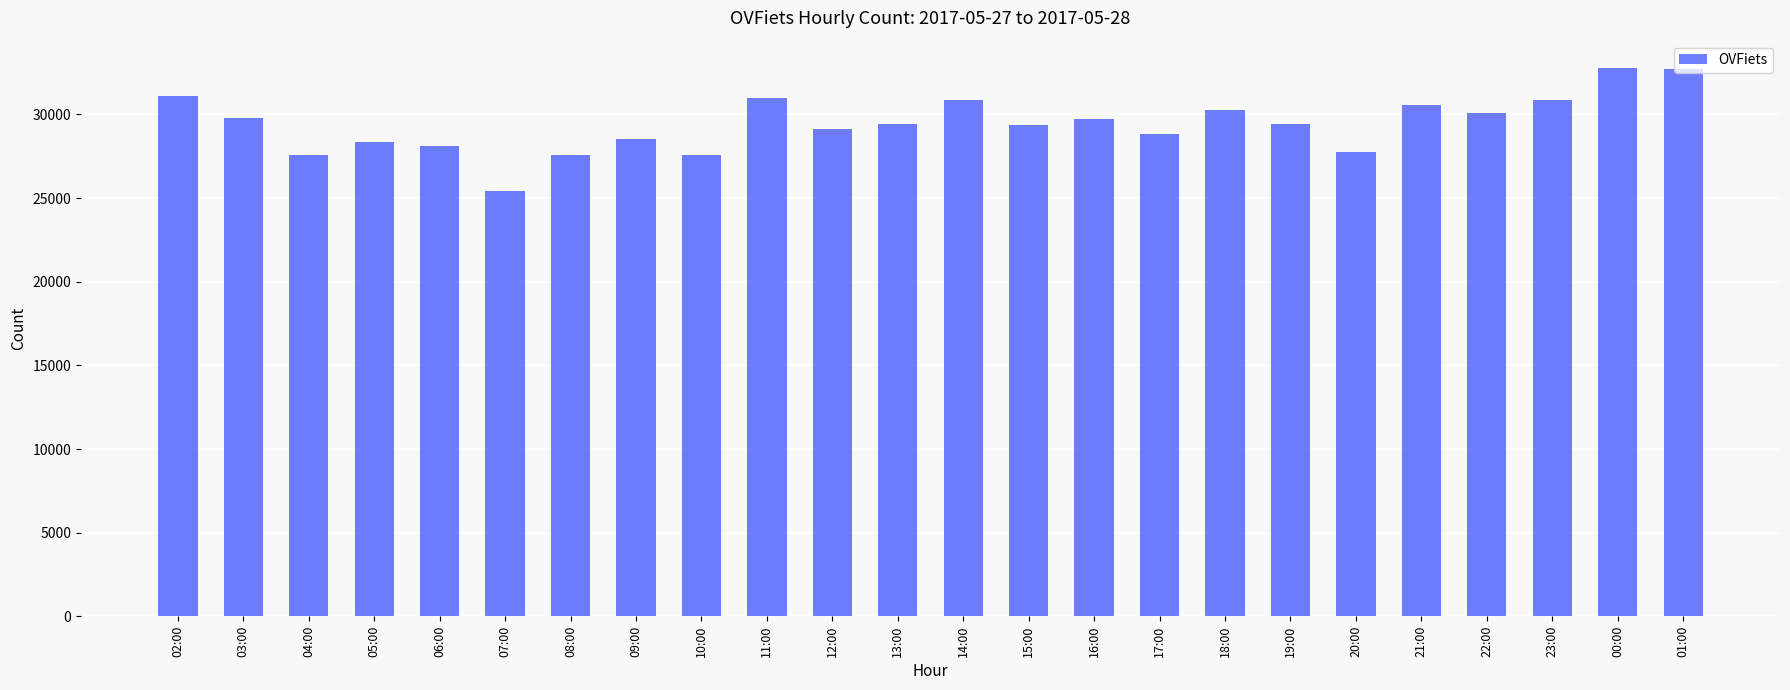

What is the difference between the second highest and second lowest values?

5152